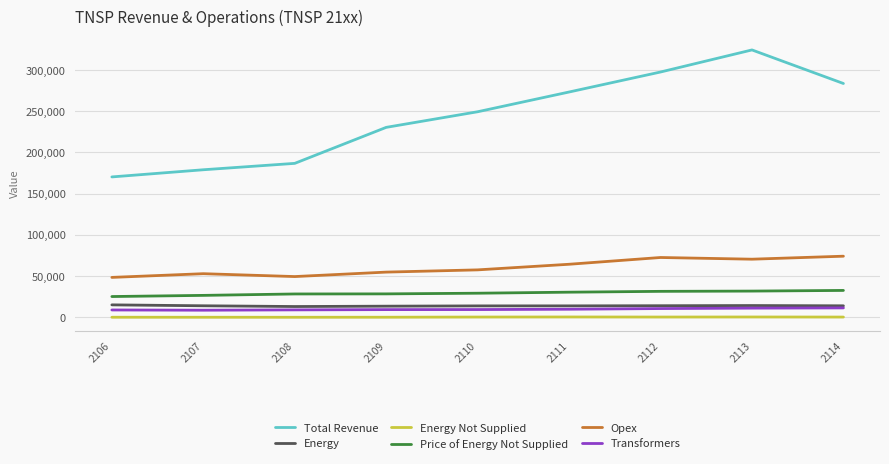

Does the chart display data point markers on the line(s)?

No